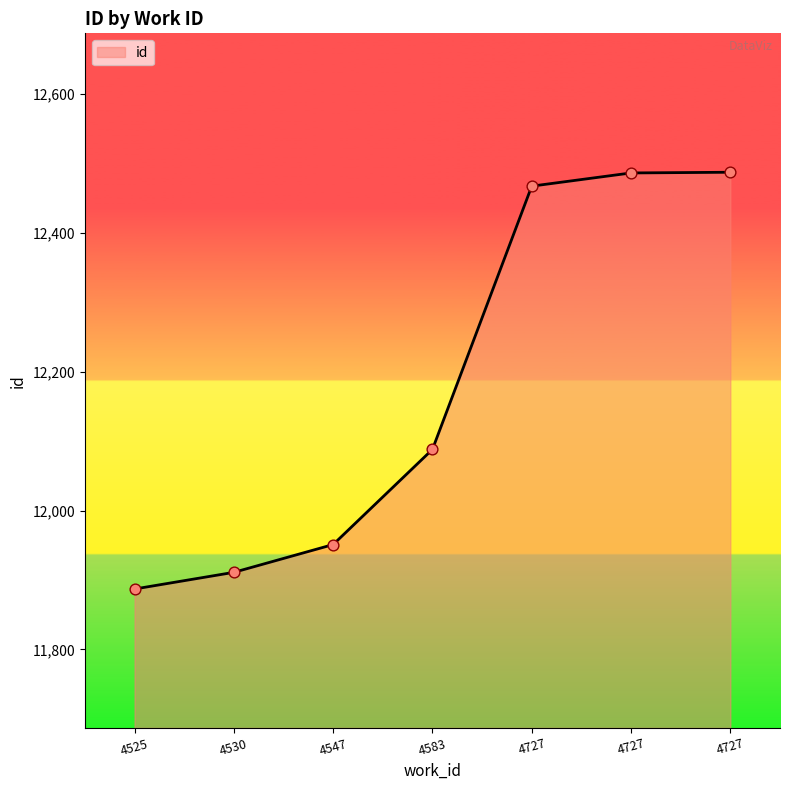

How many lines are shown in the chart?

1